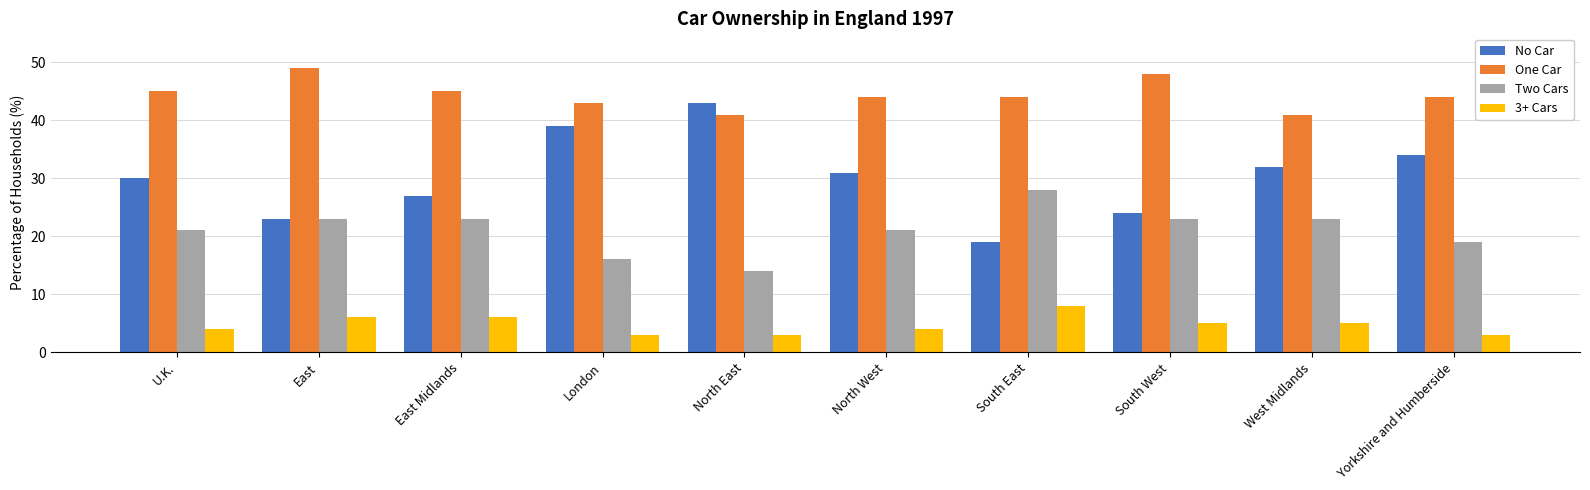

Is the value of Two Cars at North West greater than the value of No Car at North West?

No